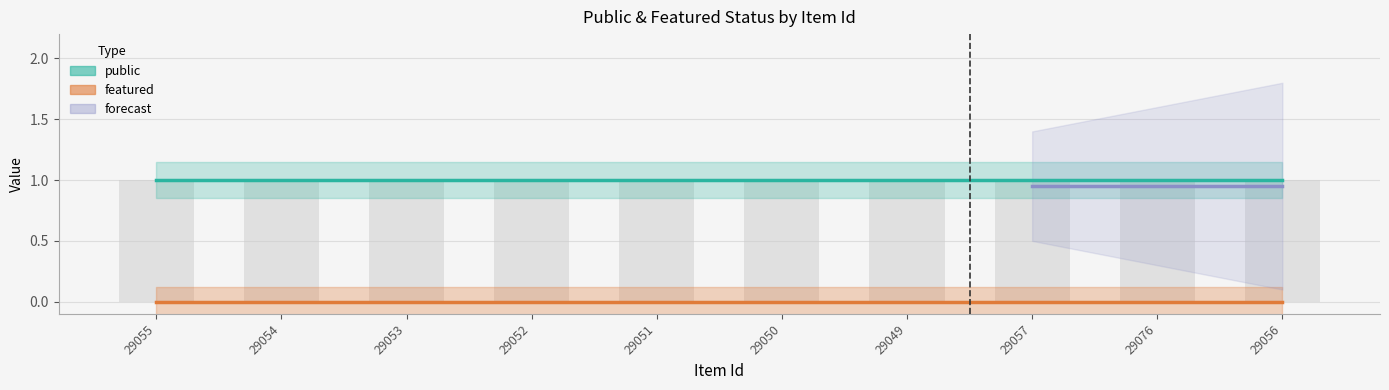

Which category has the lowest value in the featured series?

29055